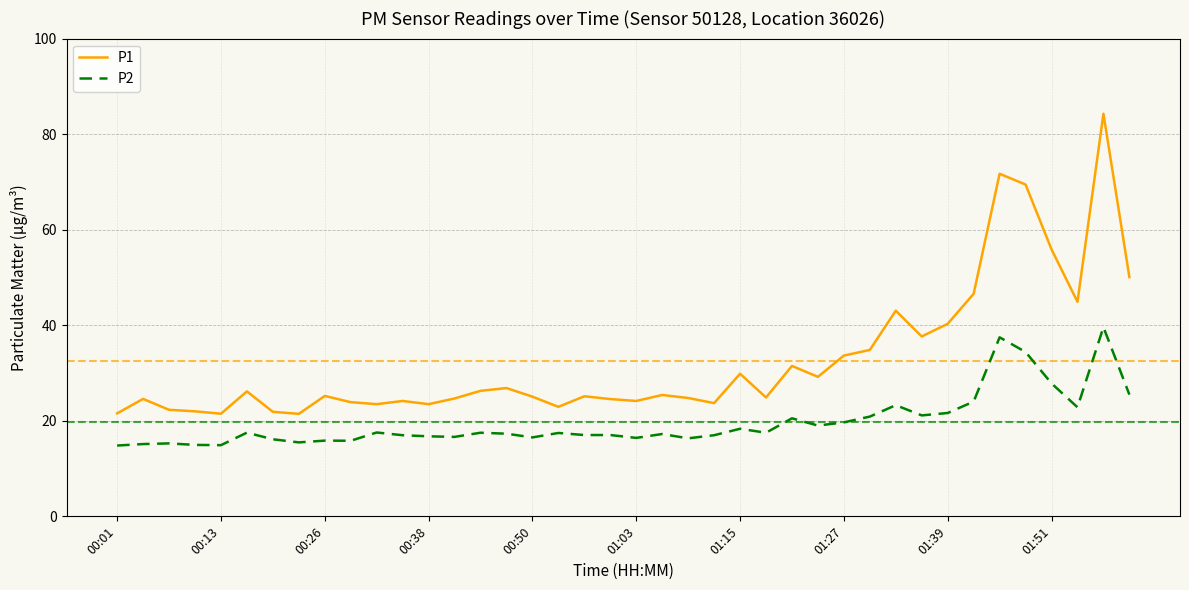

Which series has the largest range (max minus min)?

P1